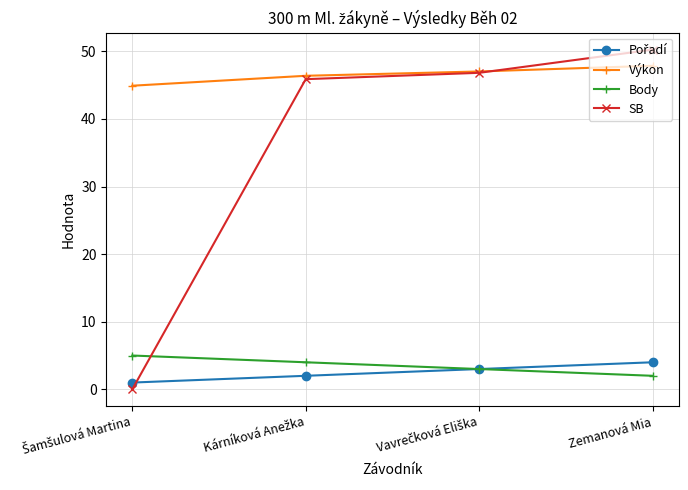

Which series has the largest total across all categories?

Výkon